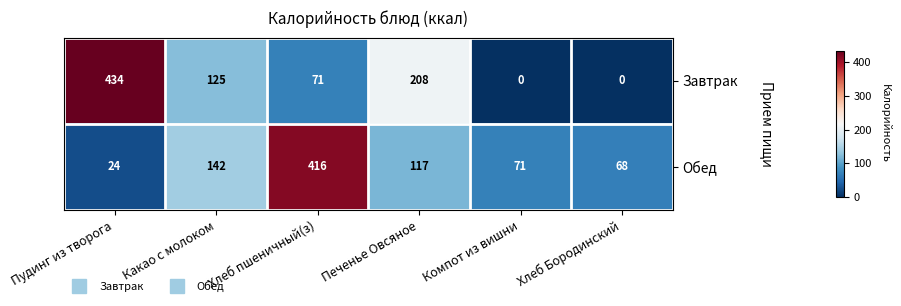

Where is Завтрак nearest to the value 217?

Печенье Овсяное